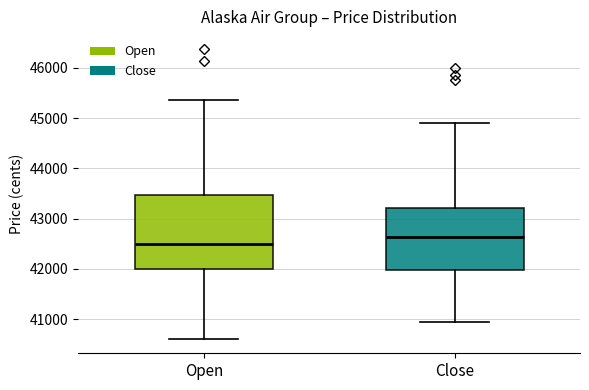

Which box has the highest median line?

Close